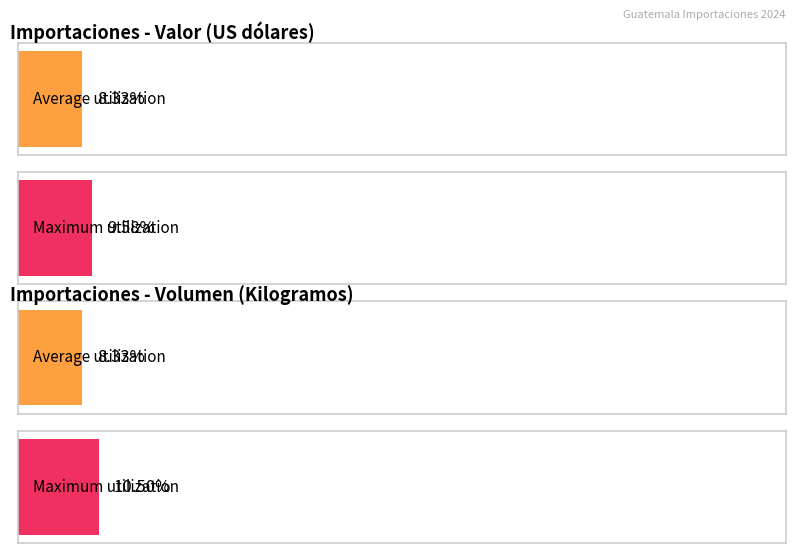

Does the chart contain any negative values?

No